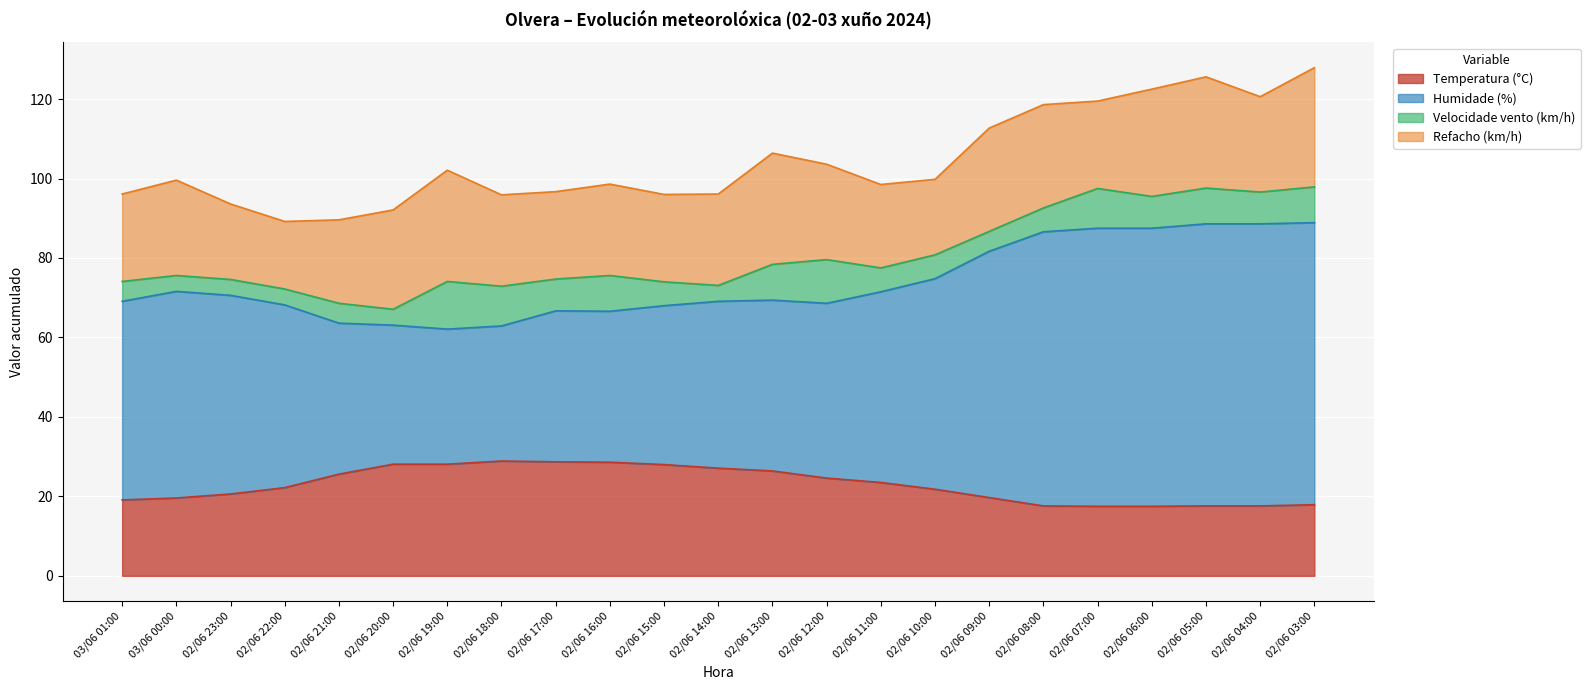

What are all the series names shown in the legend?

Temperatura (°C), Humidade (%), Velocidade vento (km/h), Refacho (km/h)